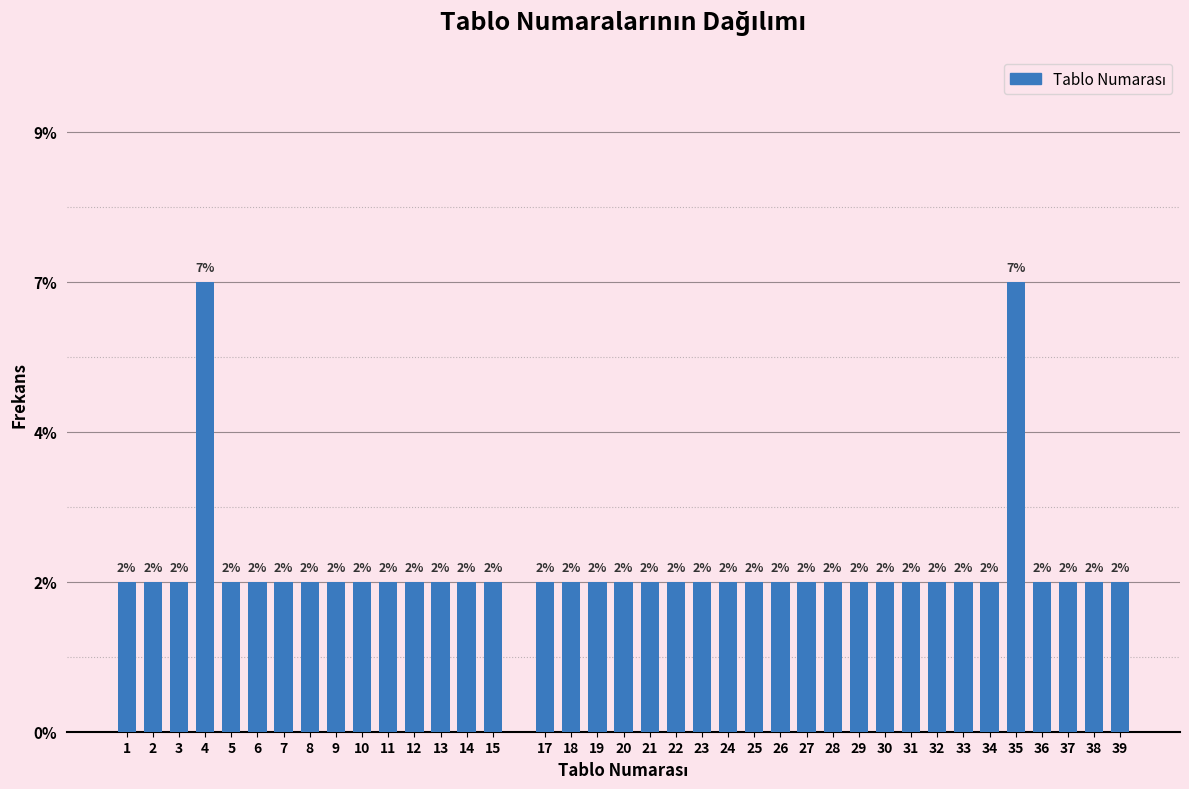

Does the chart contain any negative values?

No